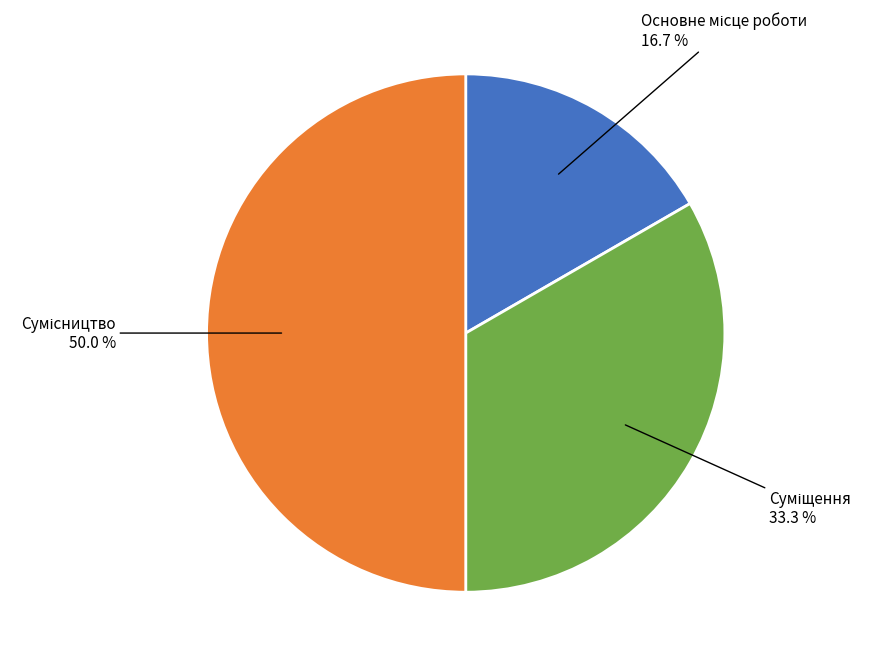

Which slice is the largest?

Сумісництво